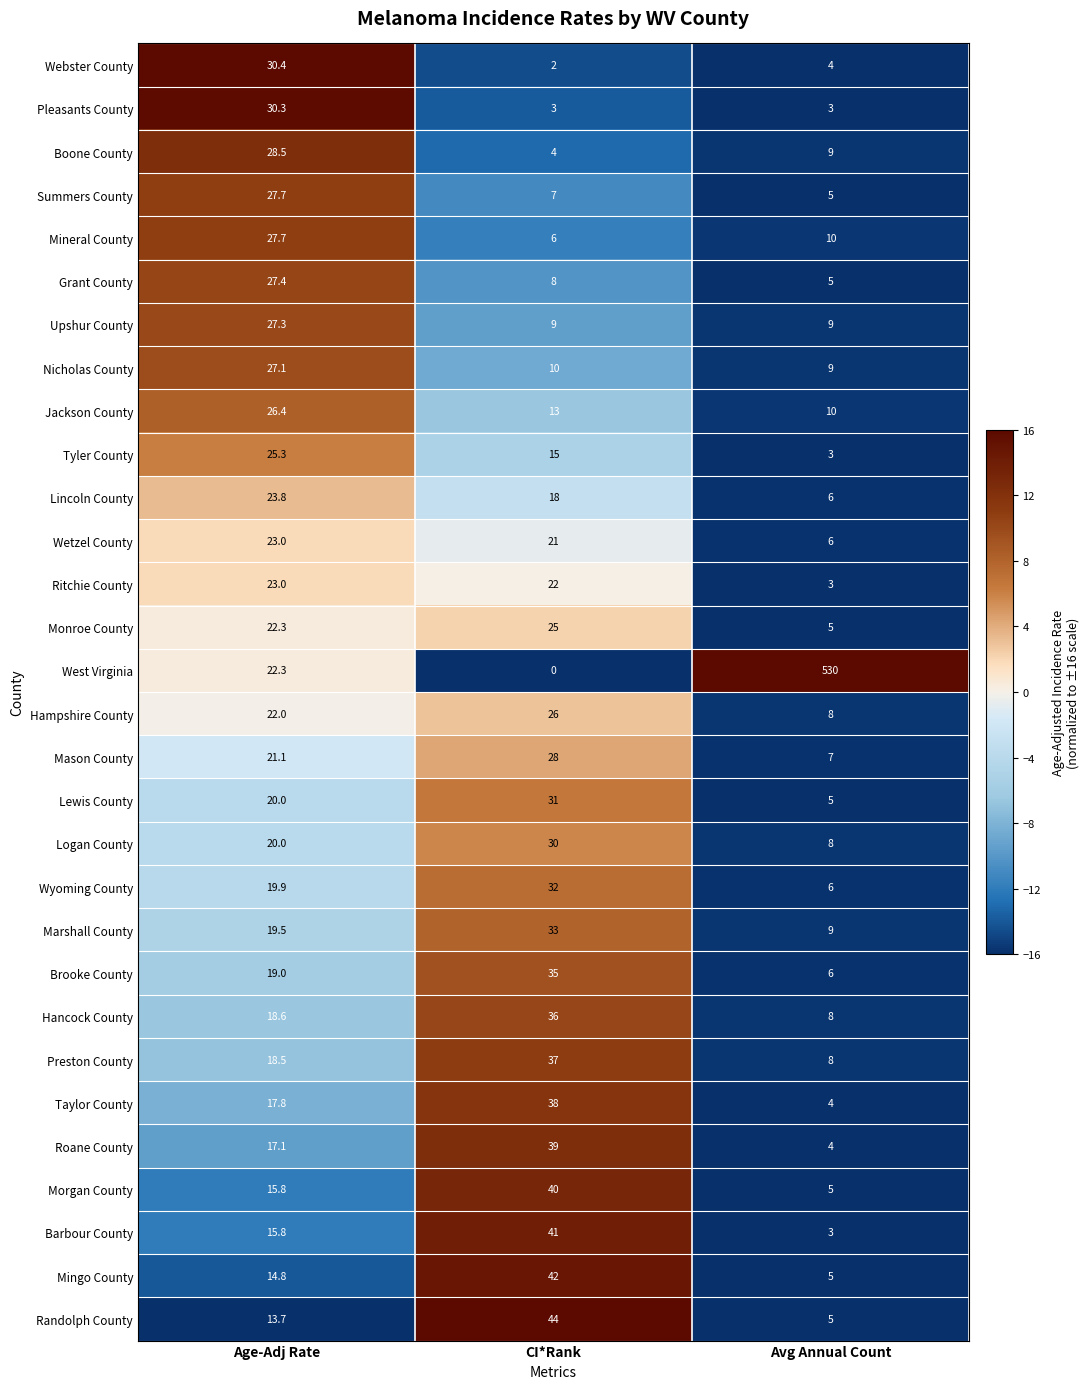

What is the total value across all series at CI*Rank?

695.0